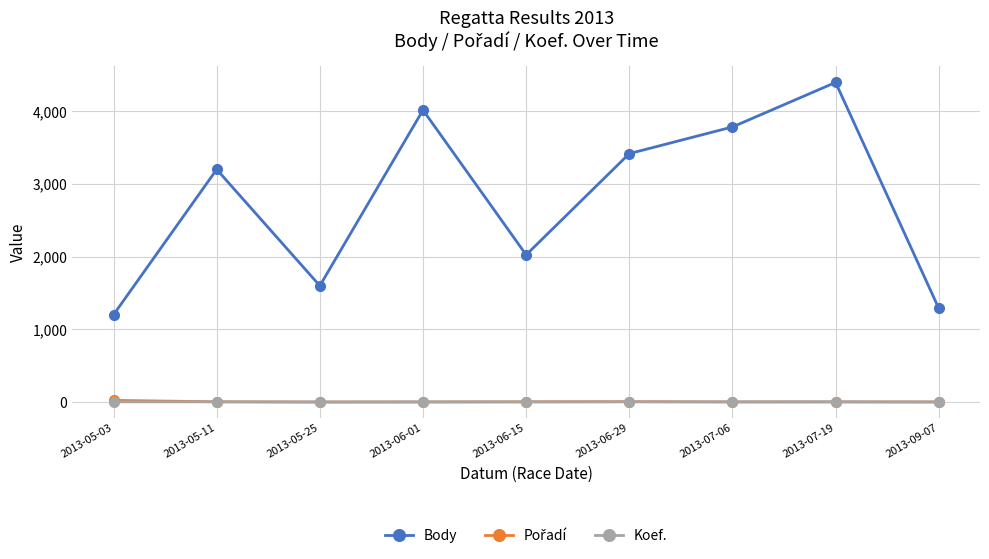

What is the label of the 8th point from the right?

2013-05-11